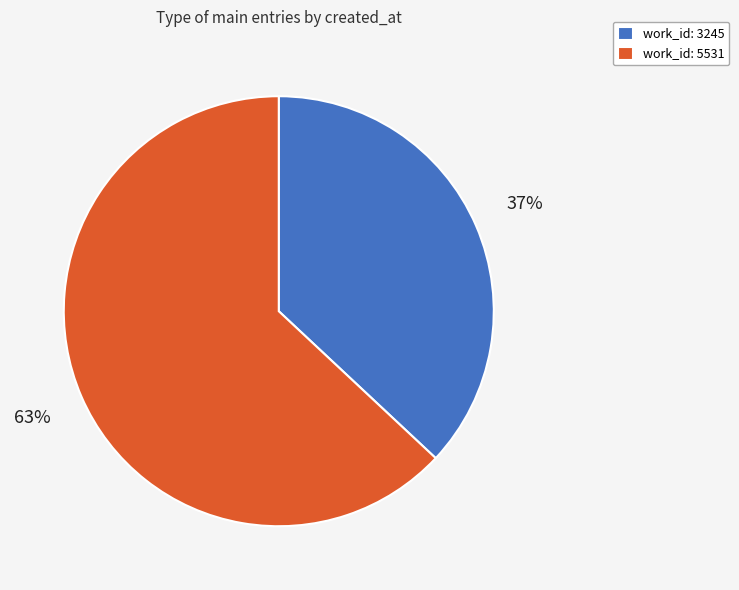

What is the majority slice?

work_id: 5531